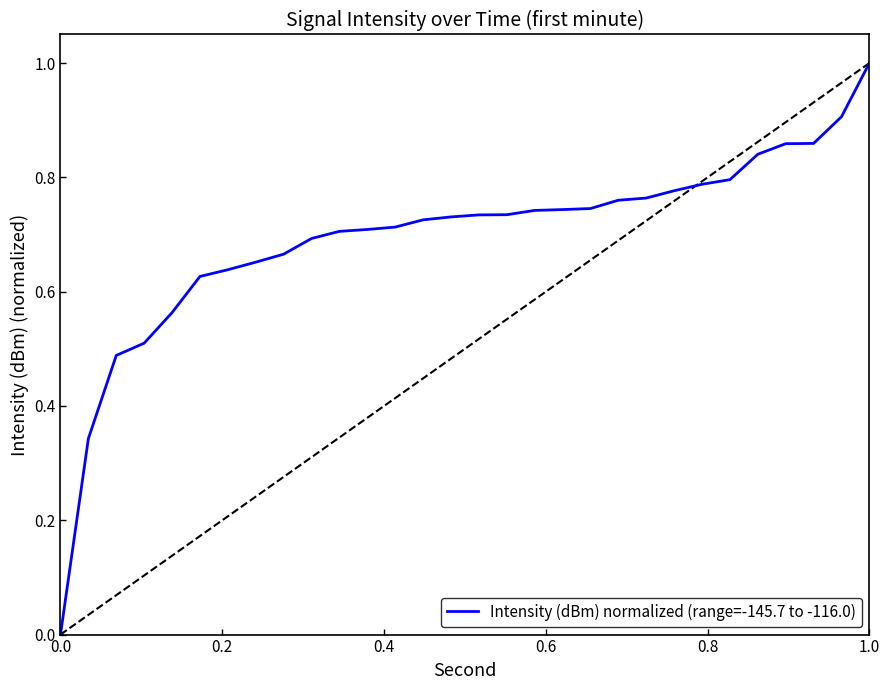

At which label does Intensity (dBm) normalized (range=-145.7 to -116.0) reach its peak?

1.0